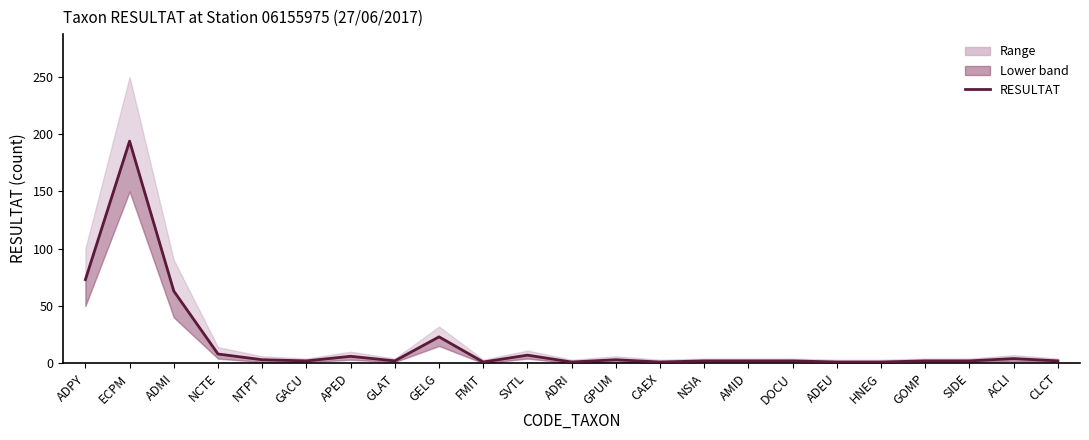

What is the ratio of the value at GACU to the value at DOCU?

1.0